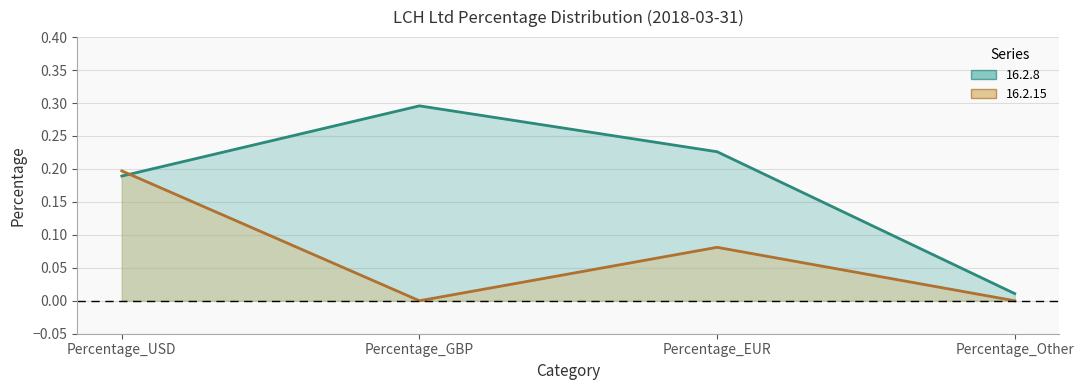

At which category is the sum across all series the highest?

Percentage_USD